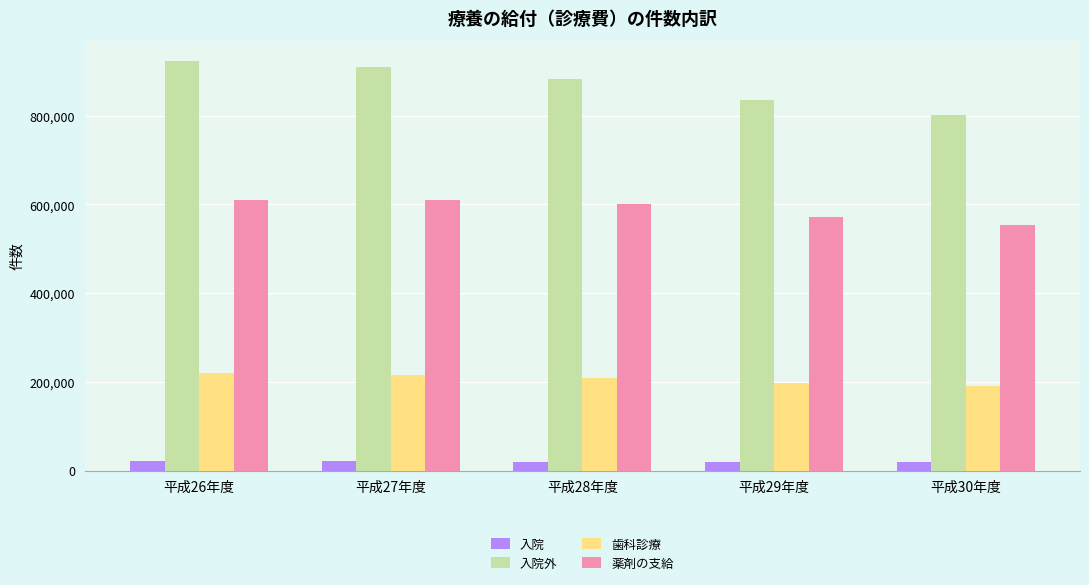

Rank the series at 平成27年度 from lowest to highest value.

入院, 歯科診療, 薬剤の支給, 入院外